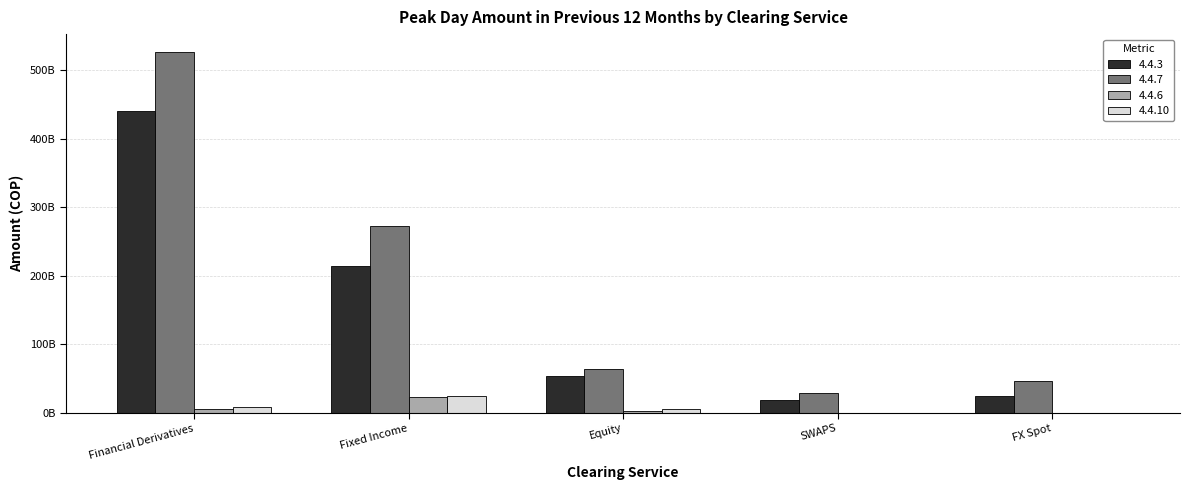

What are all the series names shown in the legend?

4.4.3, 4.4.7, 4.4.6, 4.4.10